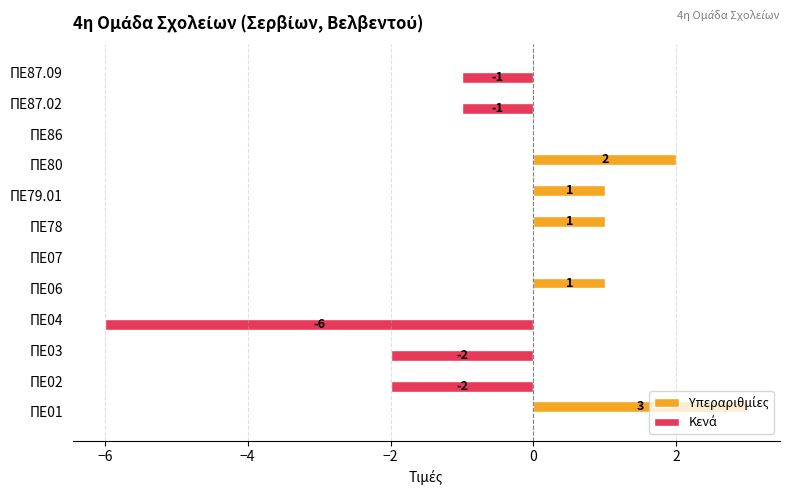

Which category has the highest value across all series?

ΠΕ01